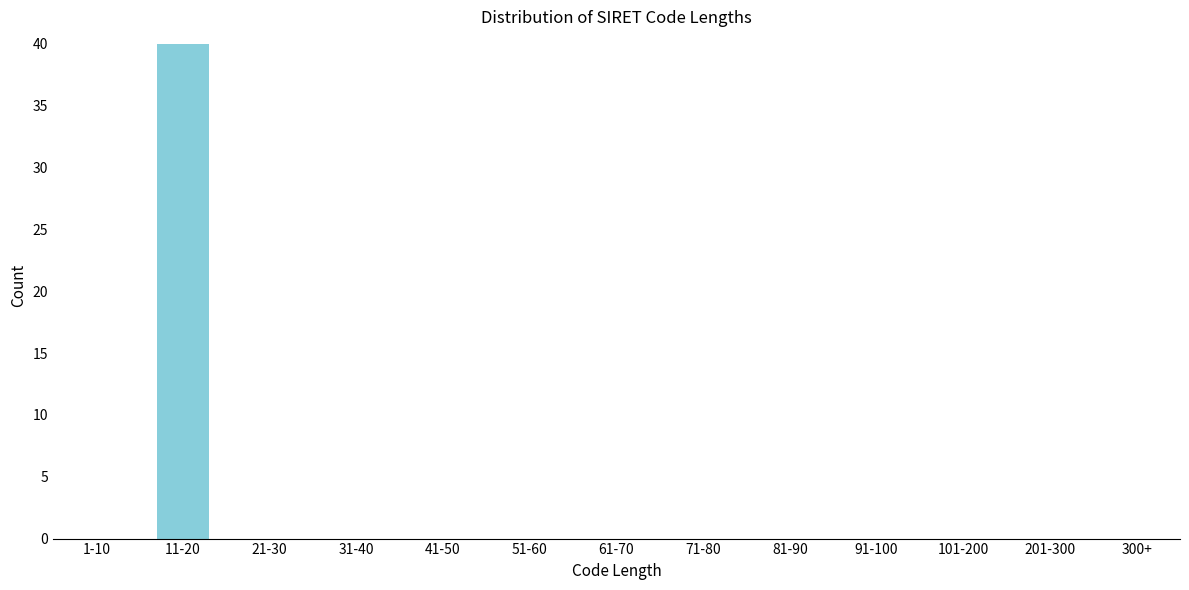

Reading right to left, extract all data points from this chart.

300+=0	201-300=0	101-200=0	91-100=0	81-90=0	71-80=0	61-70=0	51-60=0	41-50=0	31-40=0	21-30=0	11-20=40	1-10=0